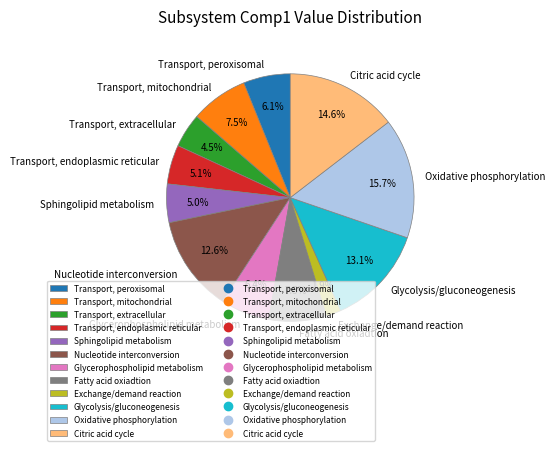

True or false: Fatty acid oxiadtion accounts for 1% of the total.

False